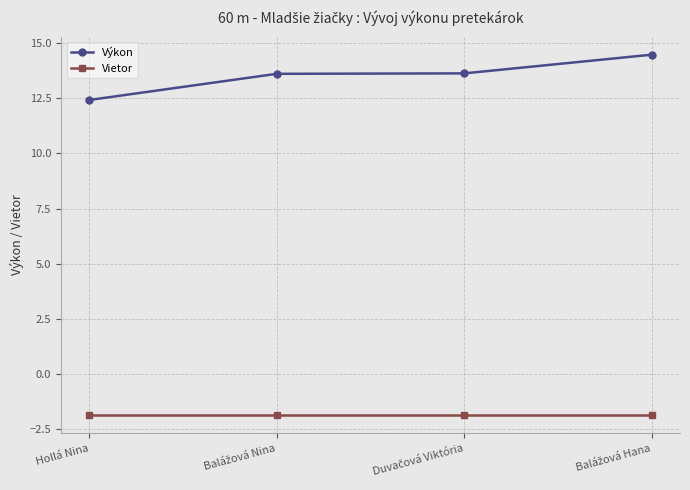

How many data points in Výkon are above 13?

3